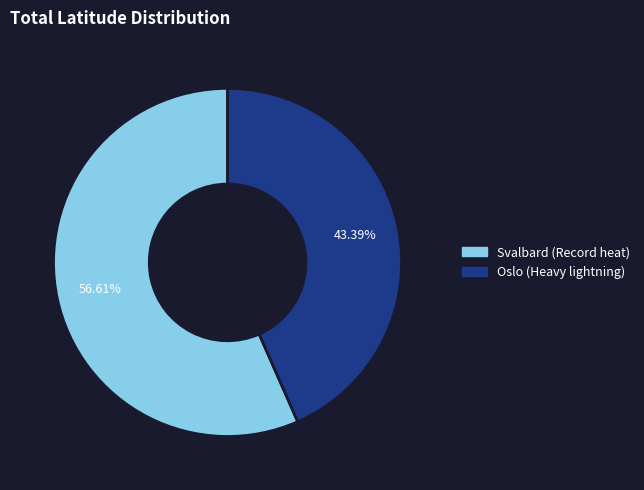

Approximately how many times larger is the value at Svalbard (Record heat) compared to Oslo (Heavy lightning)?

1.3